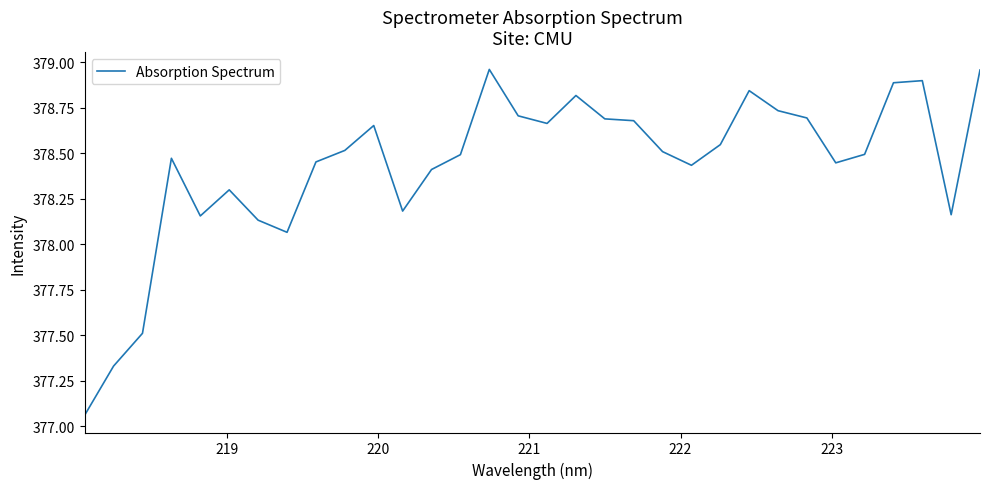

What is the difference between the maximum and minimum values?

1.9